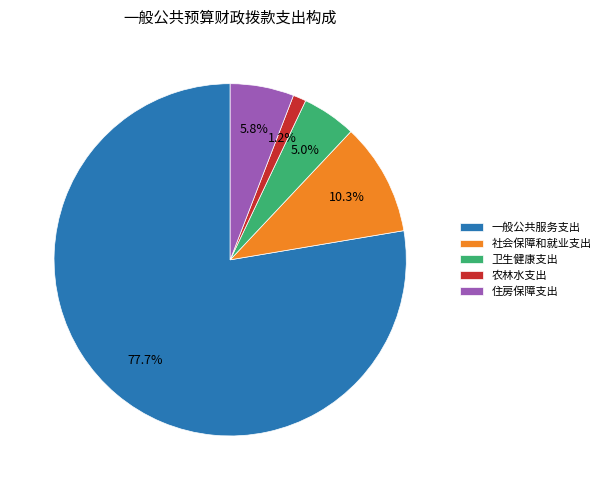

Which category has the biggest portion of the pie?

一般公共服务支出